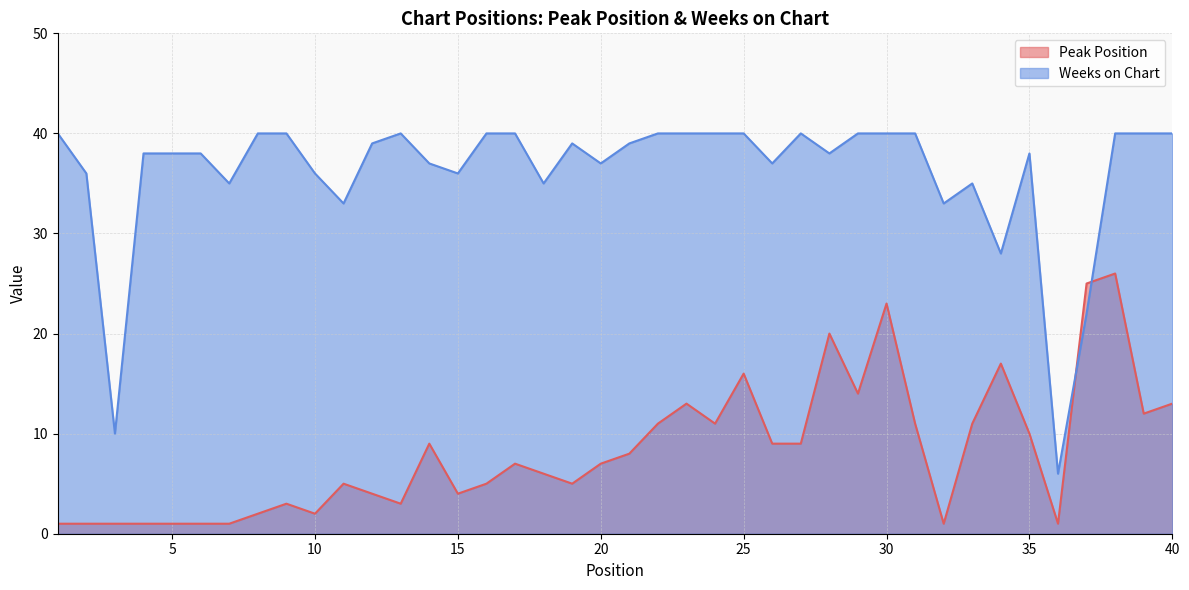

Which series has the largest range (max minus min)?

Weeks on Chart